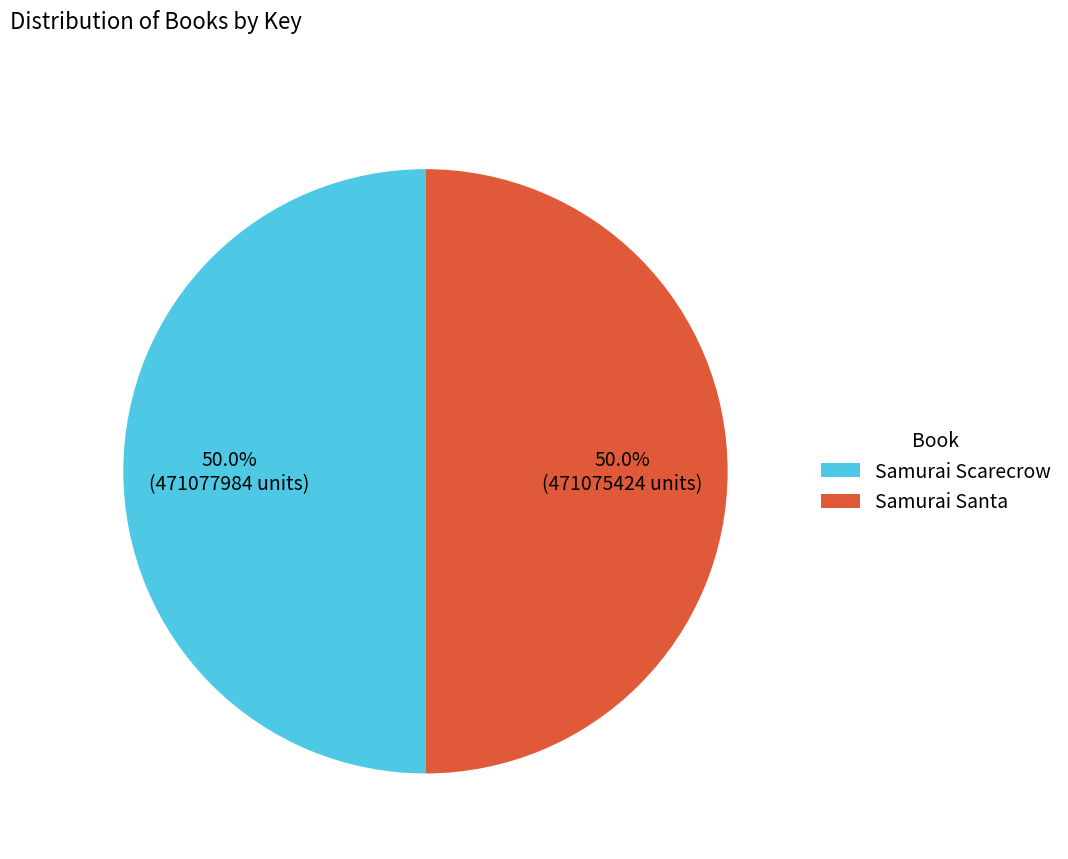

What is the ratio of the value at Samurai Scarecrow to the value at Samurai Santa?

1.0